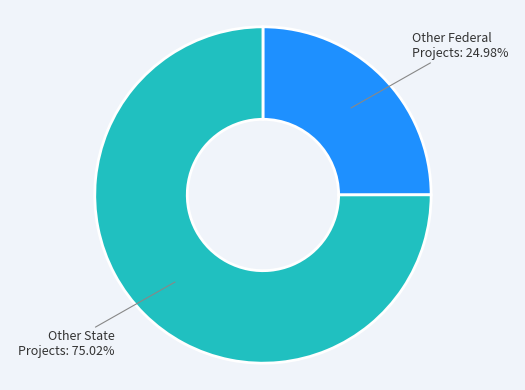

To the nearest percent, what is the average slice percentage?

50%